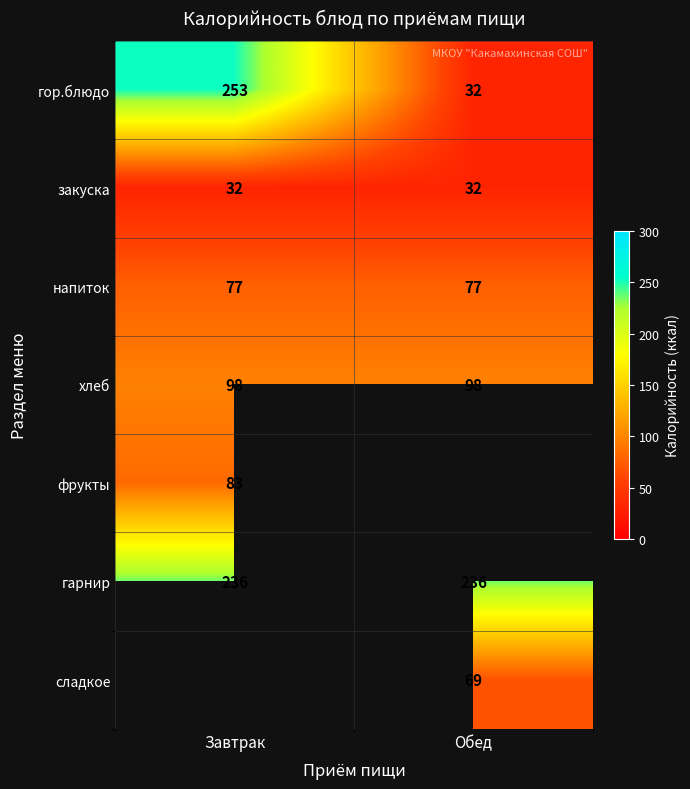

The value of фрукты at Завтрак is 143.6. True or false?

False